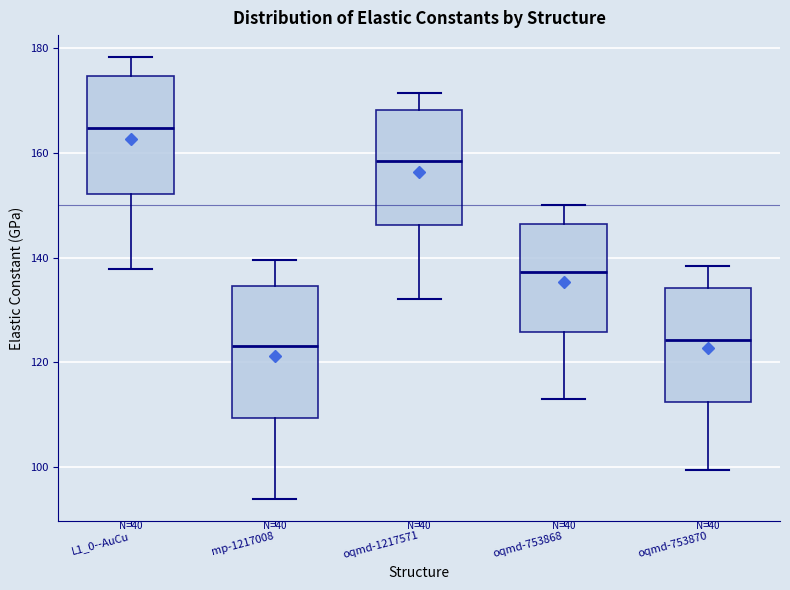

Which box has the highest median line?

L1_0--AuCu